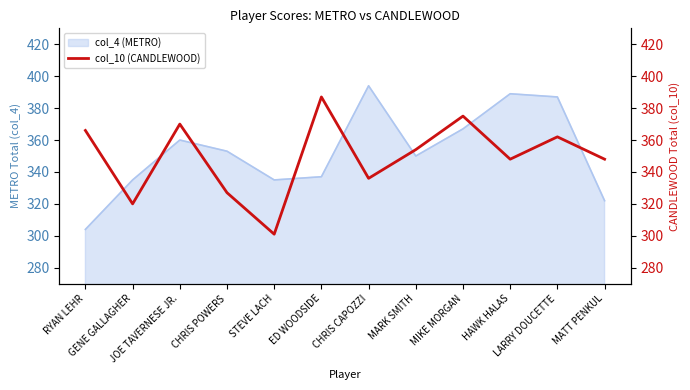

What is the sum of all values?

4194